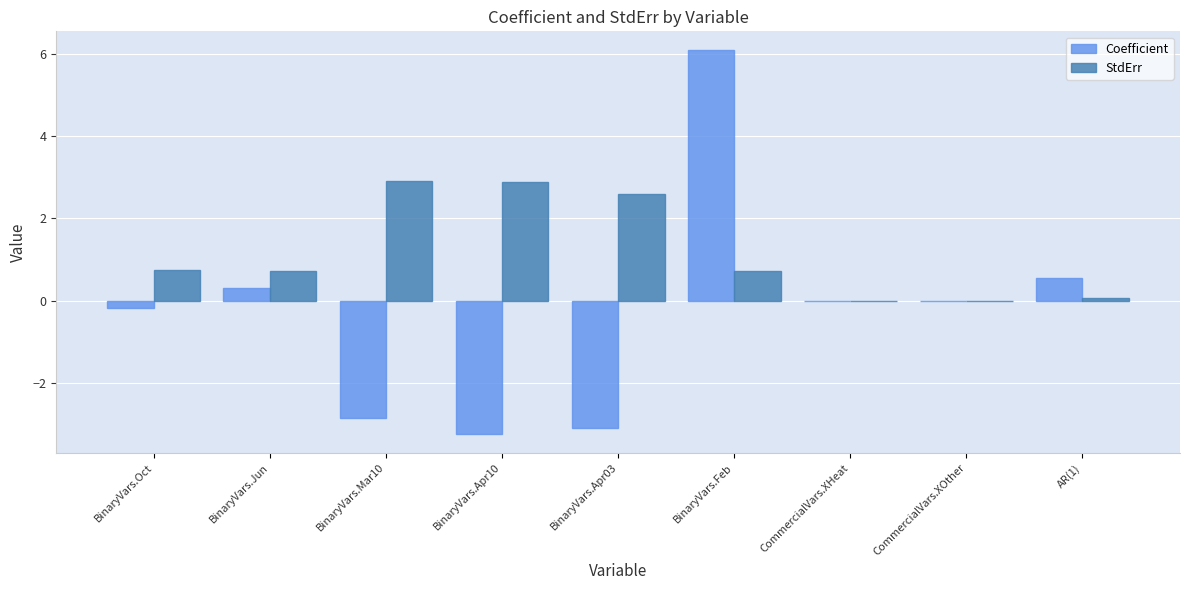

What is the difference between the StdErr values at BinaryVars.Oct and BinaryVars.Apr03?

1.9